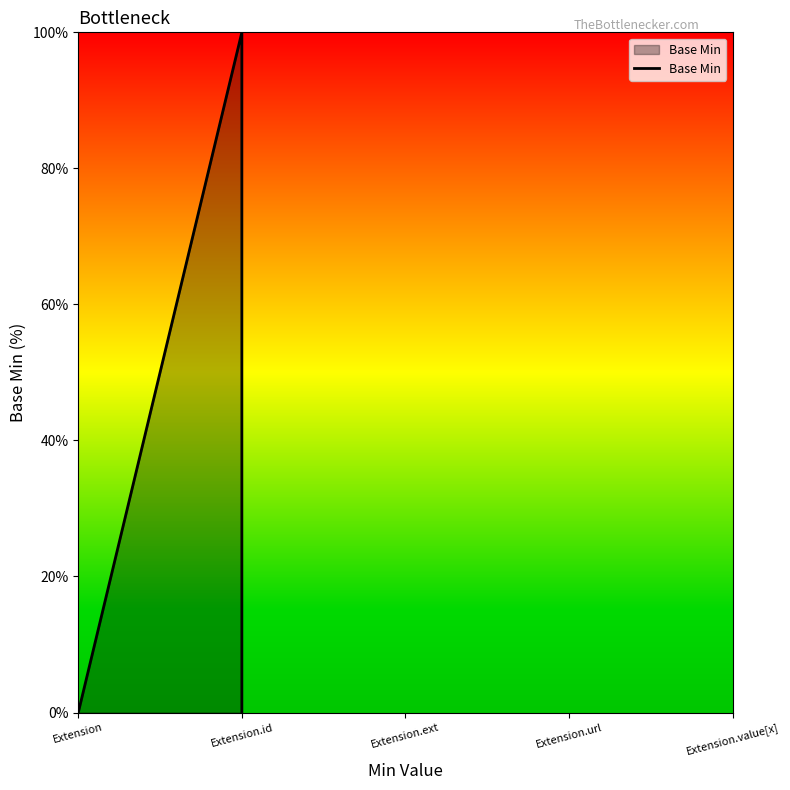

Does the chart have visible grid lines?

No